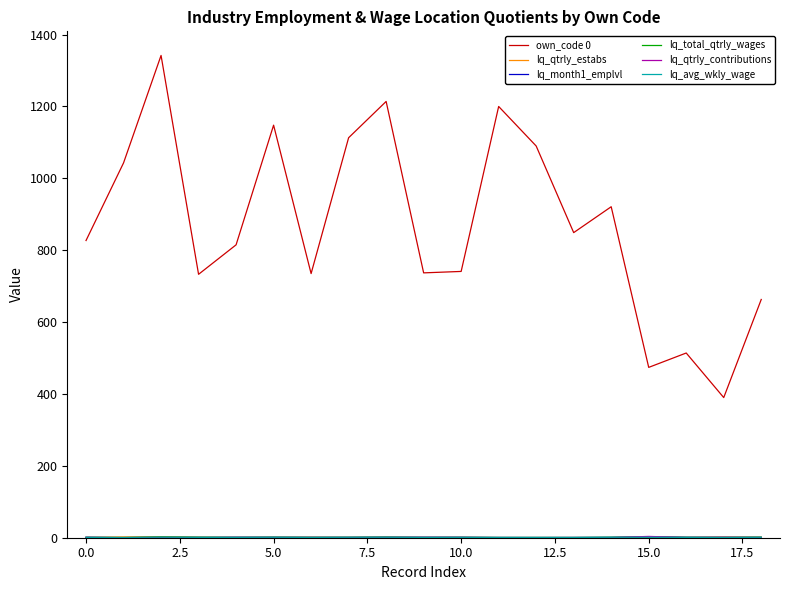

What is the minimum value for own_code 0?

390.0